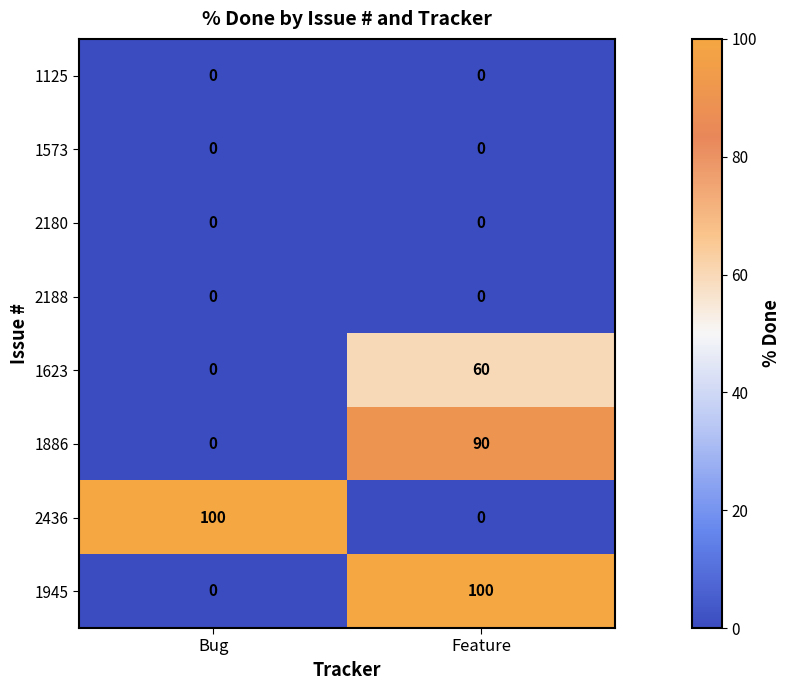

At which category is the sum across all series the highest?

Feature